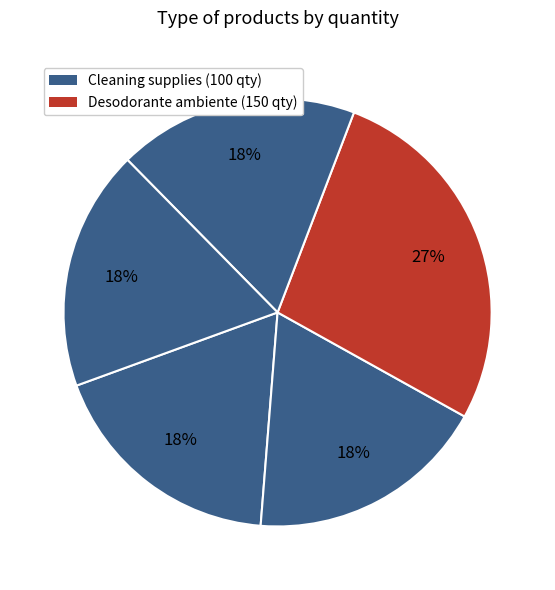

How many slices are in this pie chart?

5